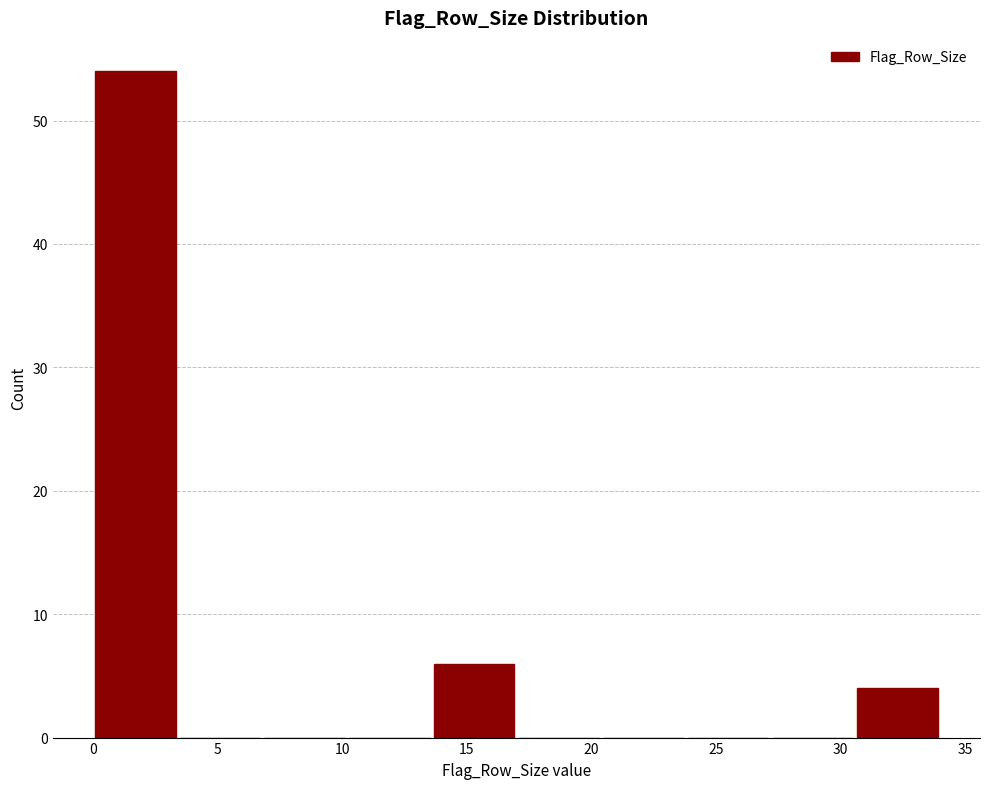

Reading left to right, transcribe this chart: for each bar, give the range it covers on the x-axis and its height. Neither the bar edges nor the heights are printed on the chart, so give them approximately, as read against the axes.

0.0 to 3.4: 54
3.4 to 6.8: 0
6.8 to 10.2: 0
10.2 to 13.6: 0
13.6 to 17.0: 6
17.0 to 20.4: 0
20.4 to 23.8: 0
23.8 to 27.2: 0
27.2 to 30.6: 0
30.6 to 34.0: 4